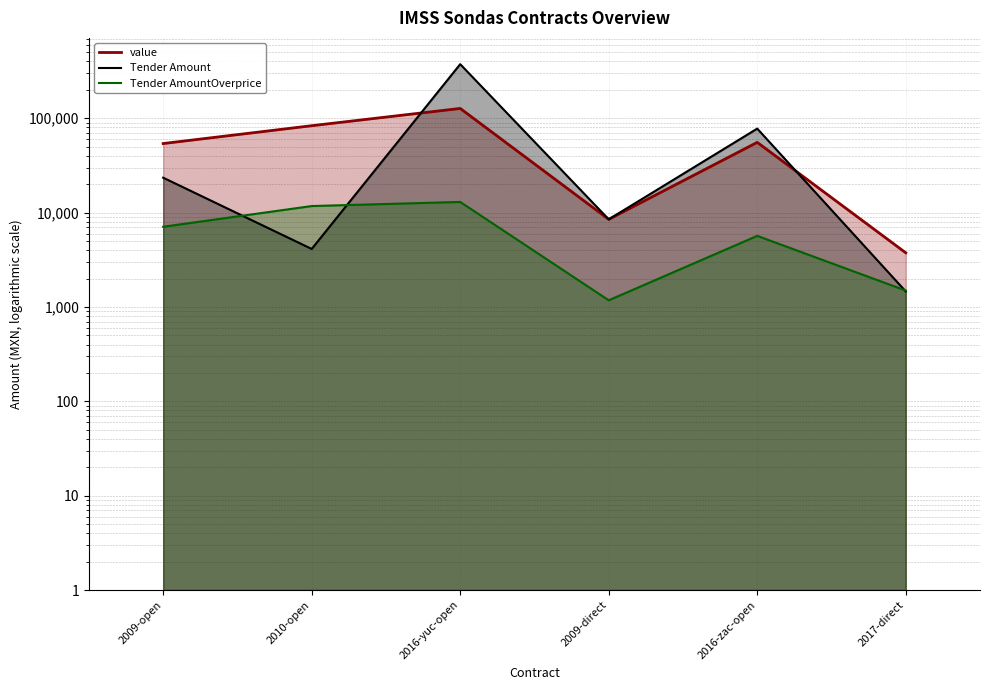

At how many categories does at least one series exceed 163279?

1